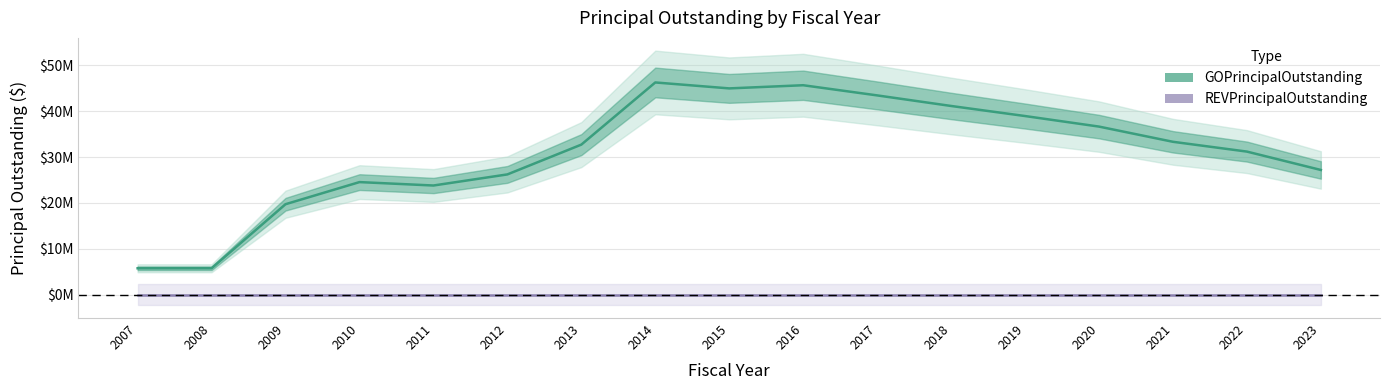

Where is GOPrincipalOutstanding nearest to the value 26012500?

2012